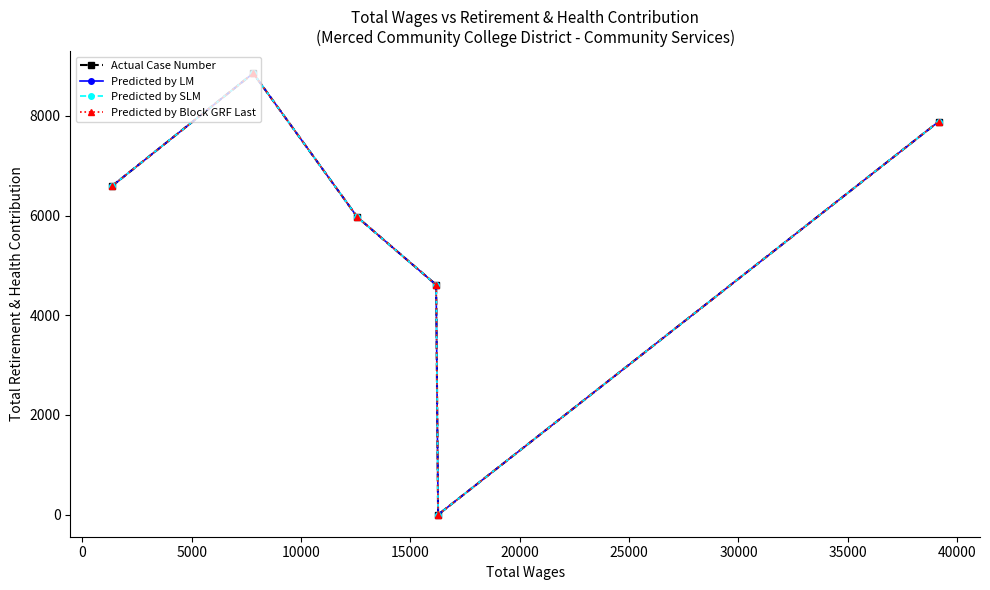

Does the chart have visible grid lines?

No